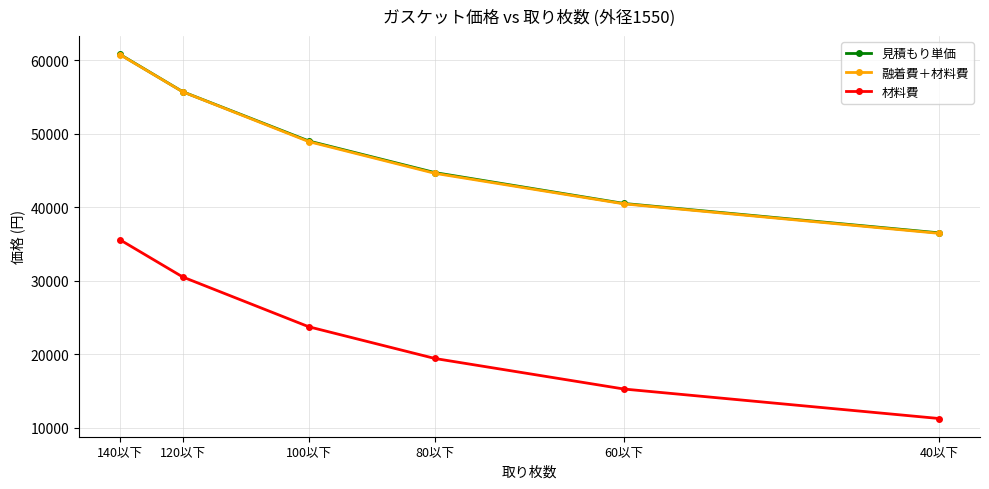

How many distinct data groups are displayed?

3